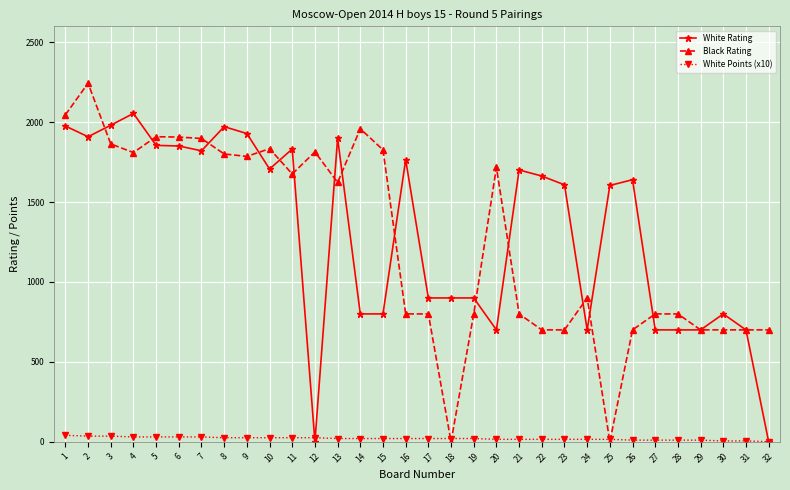

What is the difference between the second highest and second lowest values in the White Rating series?

1981